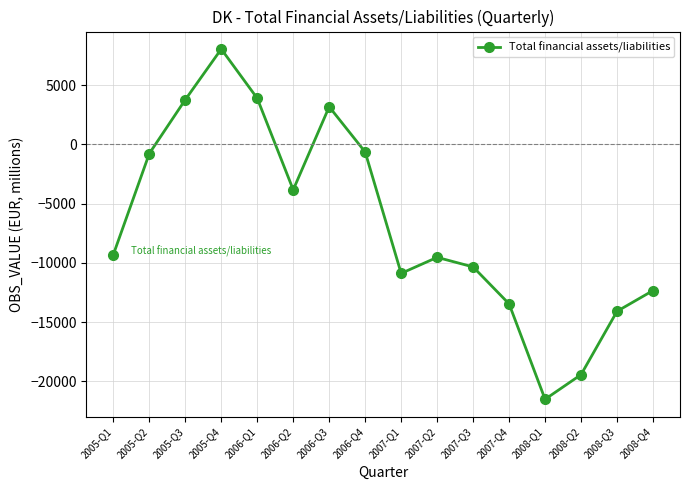

How many points are lower than both their immediate neighbors (excluding endpoints)?

3